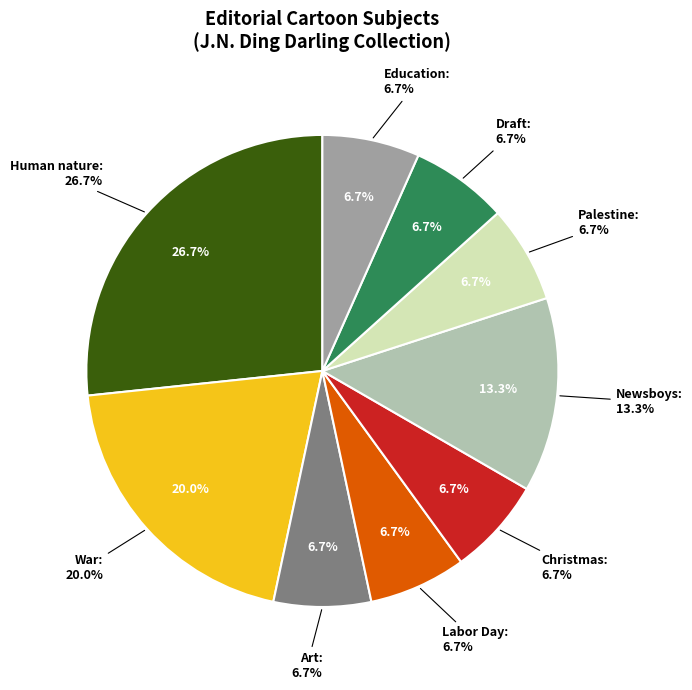

Does Draft represent more than half of the total?

No